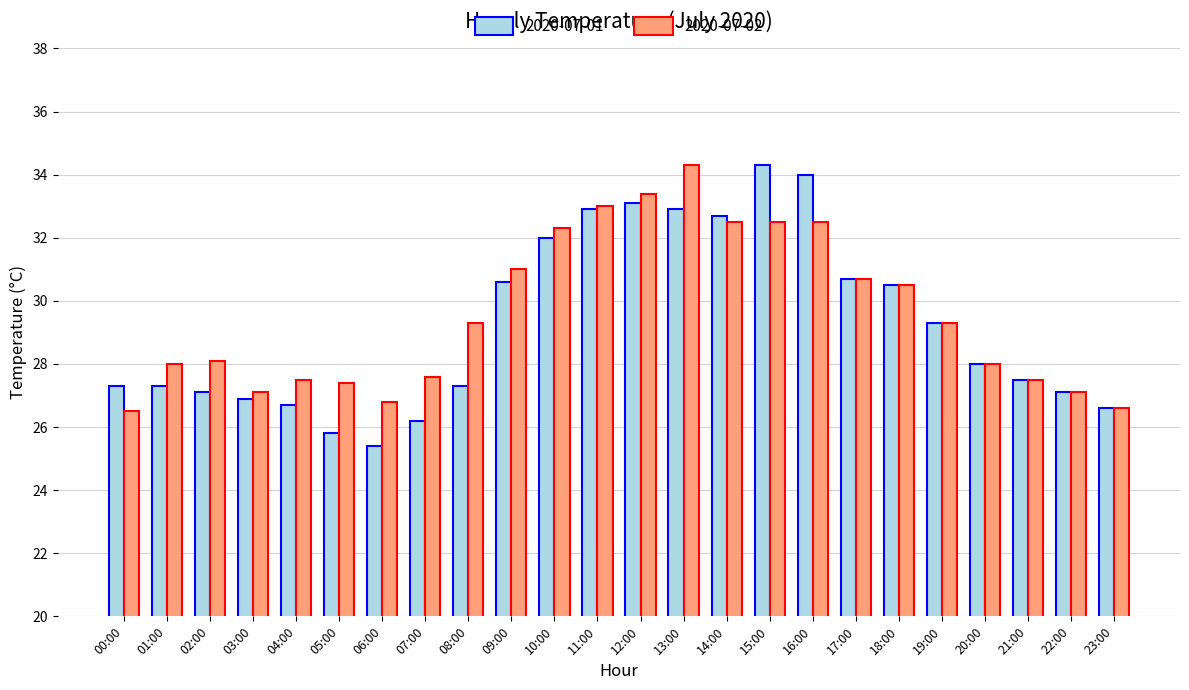

What is the sum of all 2020-07-01 values?

702.2